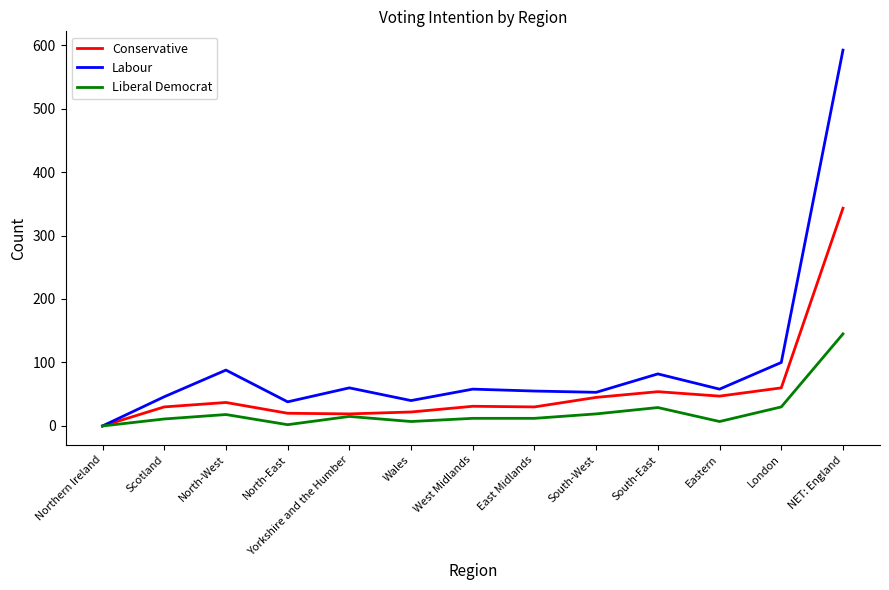

What is the spread (max minus min) of values at Yorkshire and the Humber?

45